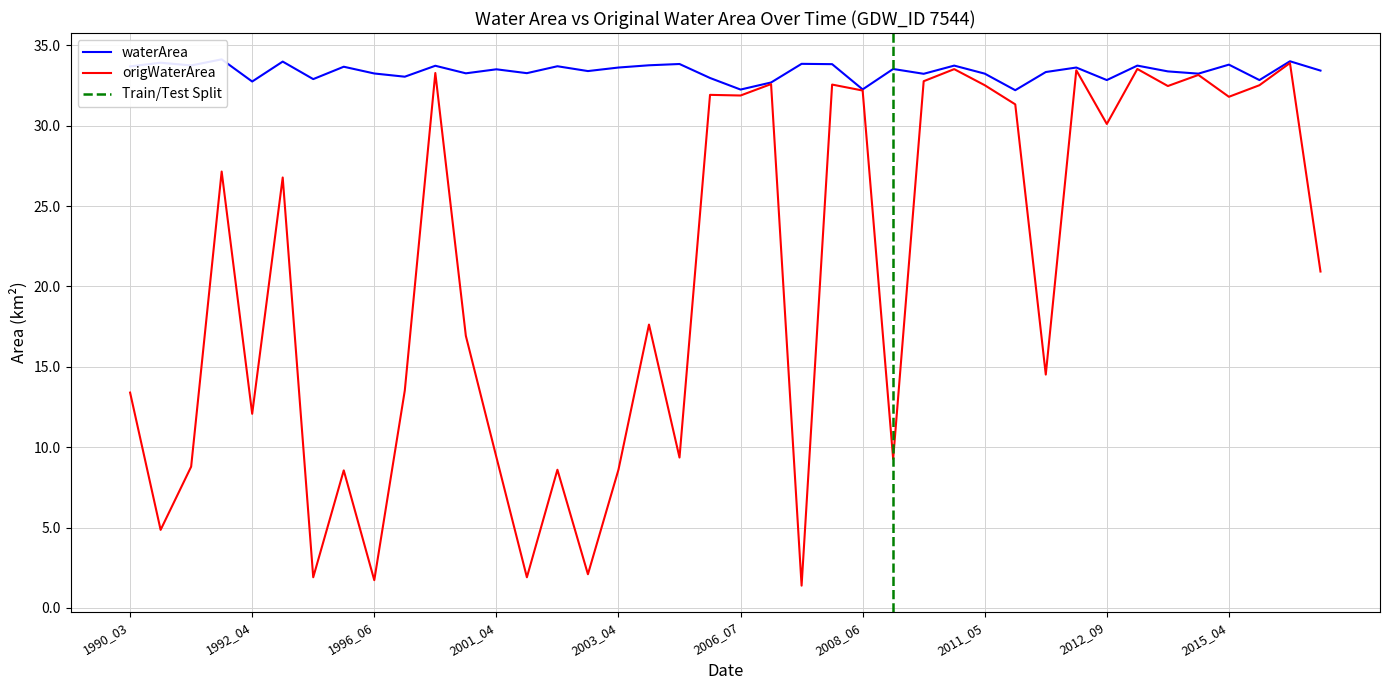

Between 2019_03 and 2013_04, which is larger?

2013_04